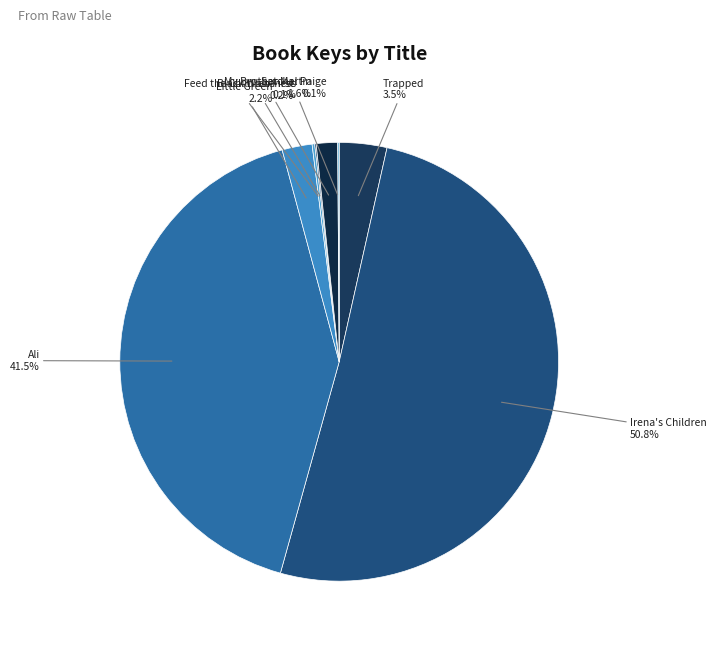

Rank the categories by value from lowest to highest.

Satchel Paige, Black Whiteness, Feed the Children First, My Brother Martin, Little Green, Trapped, Ali, Irena's Children